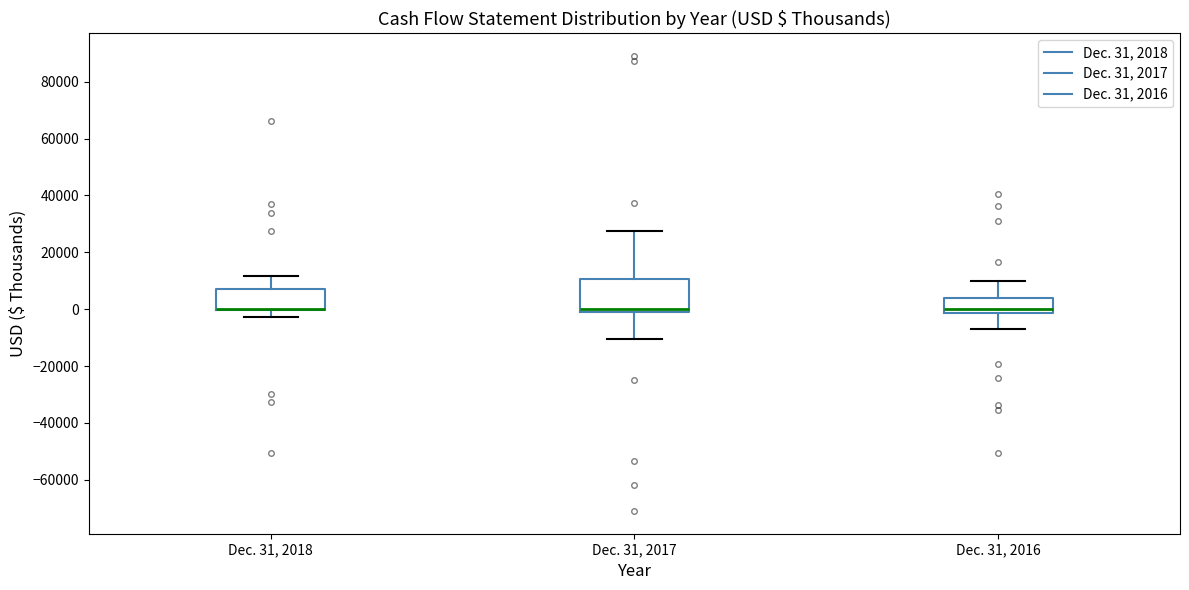

Reading left to right, transcribe this box plot: for each box, give where its median line is, the range the box spans, and where its two whiskers end, as read against the y-axis. The values are not printed on the chart, so give them approximately, as read against the axis.

Dec. 31, 2018: median 0 (drawn on the box's lower edge), box 0 to 8000, whiskers -2000 to 12000
Dec. 31, 2017: median 0 (just above the box's lower edge), box 0 to 10000, whiskers -10000 to 28000
Dec. 31, 2016: median 0, box -2000 to 4000, whiskers -6000 to 10000